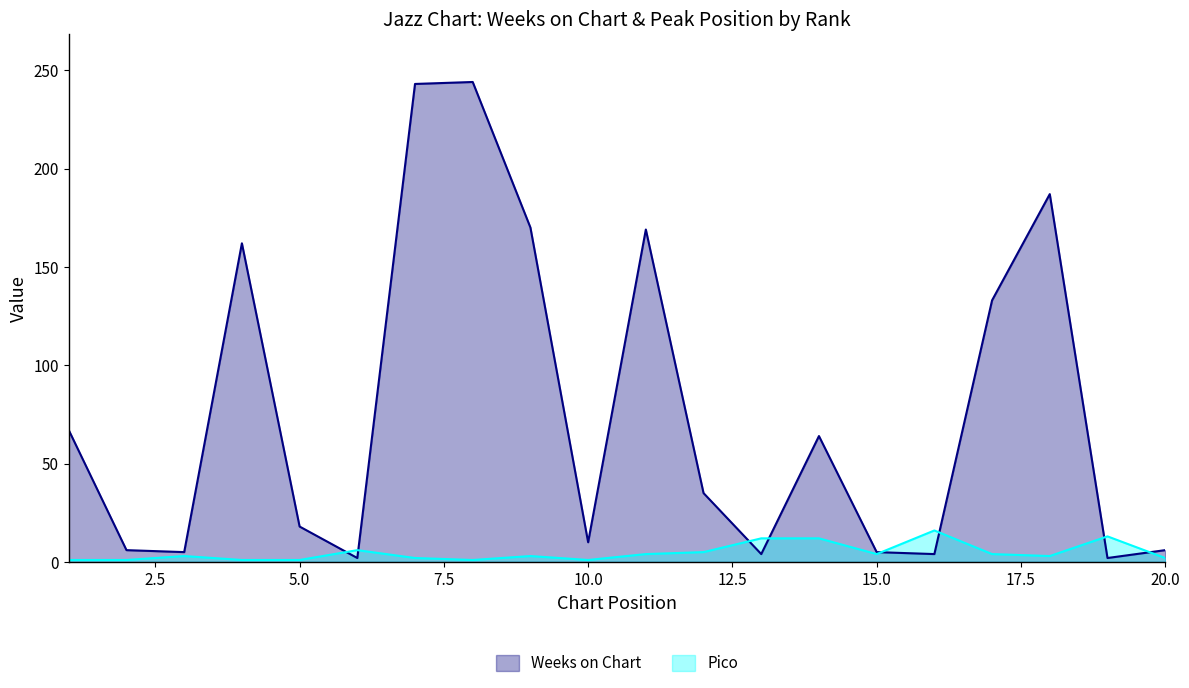

The Pico series shows 4 at 17. True or false?

True